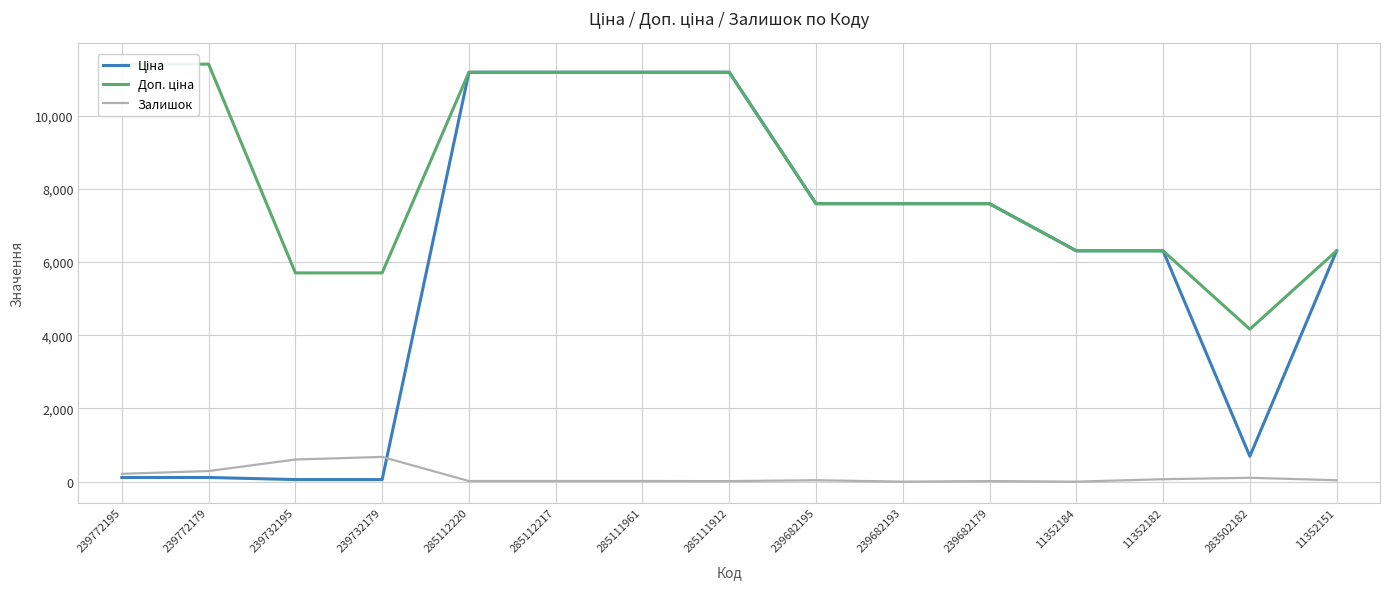

Does the chart display data point markers on the line(s)?

No